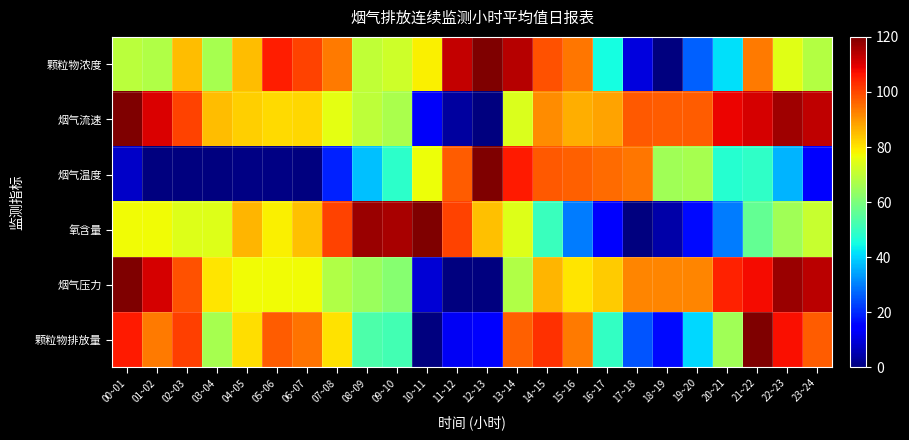

Between 16~17 and 01~02, which is larger?

01~02